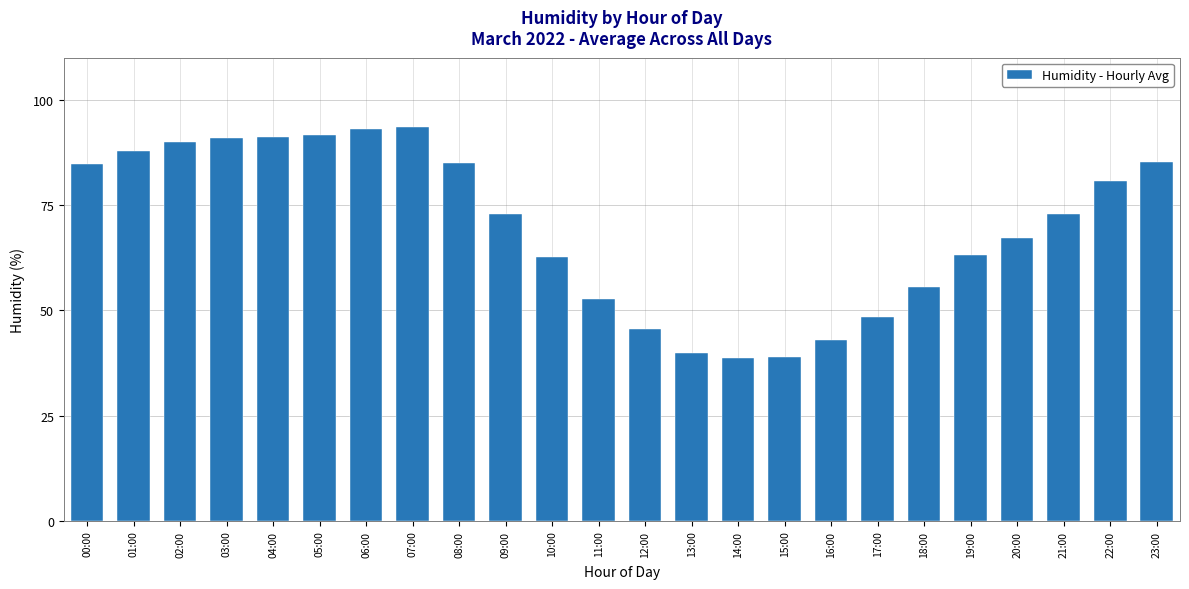

Between 01:00 and 17:00, which is larger?

01:00